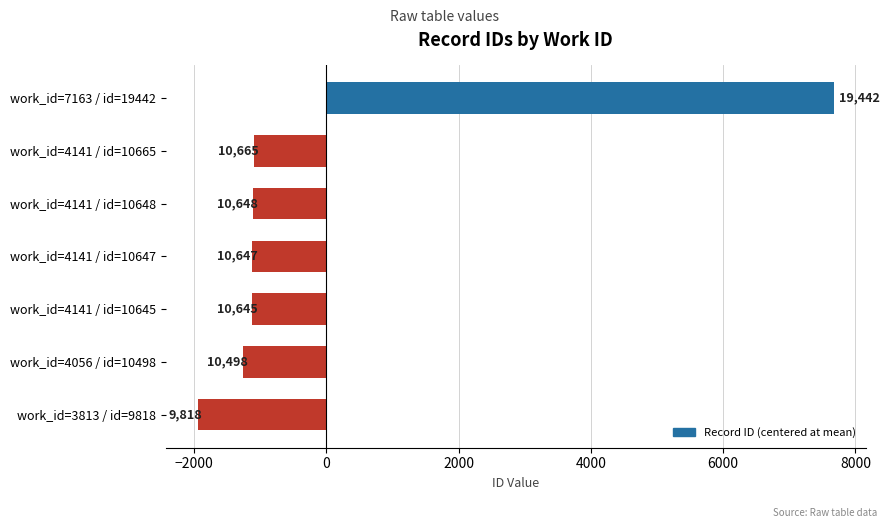

What is the difference between the second highest and second lowest values?

167.0